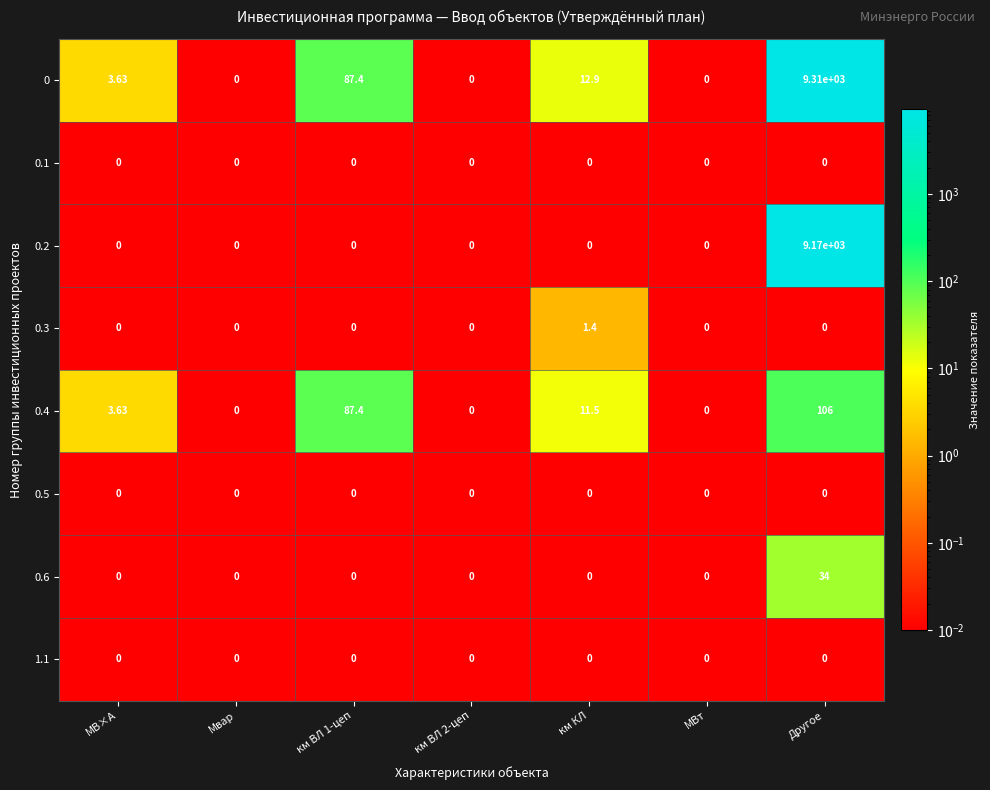

At which category is the sum across all series the highest?

Другое